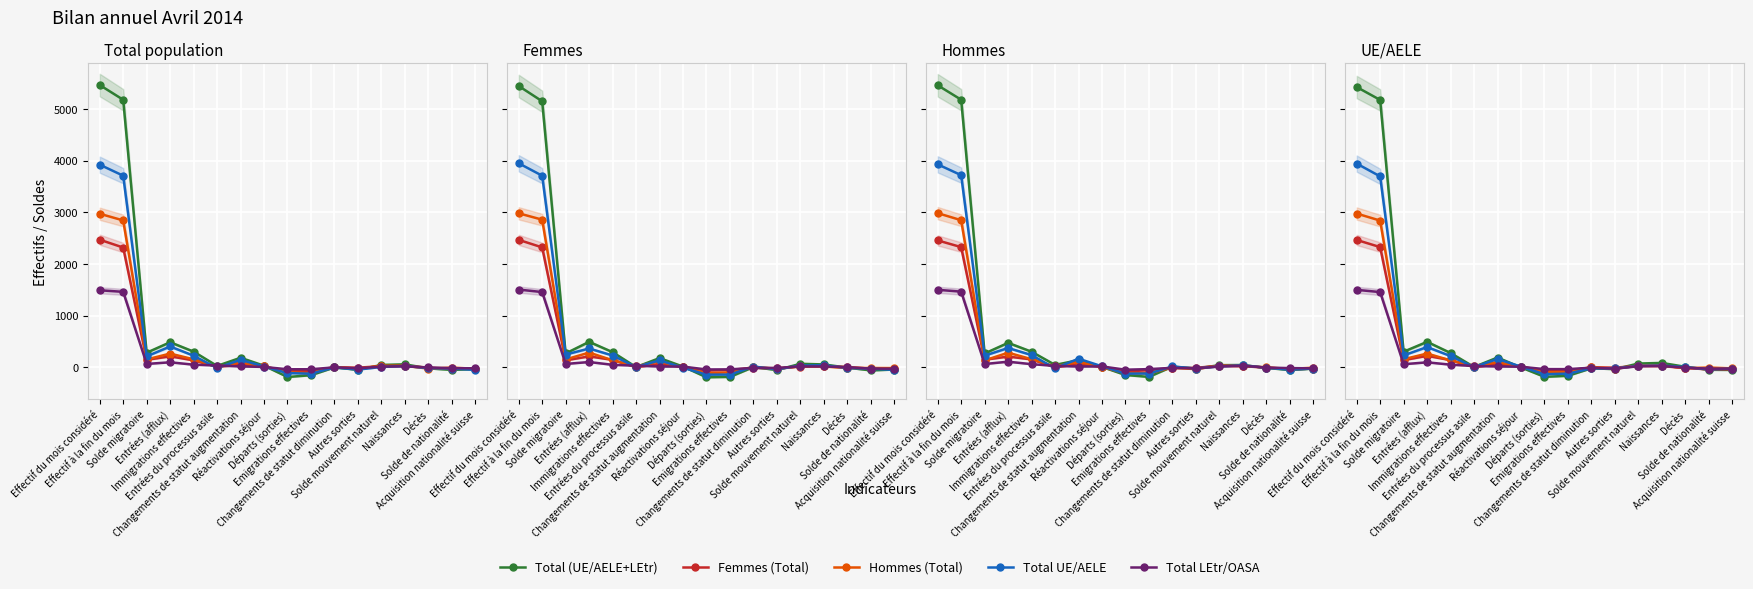

What is the greatest value displayed?

5423.4